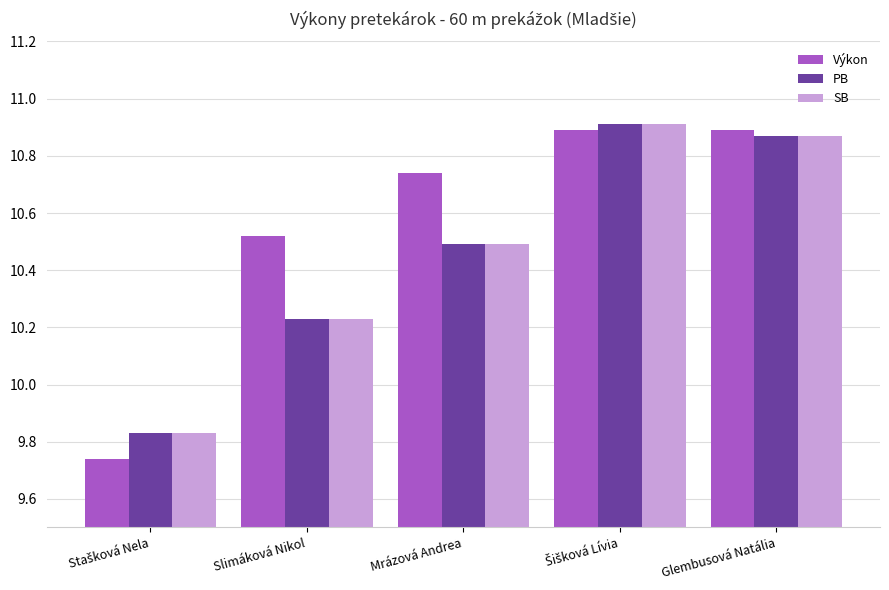

True or false: SB has a value of 10.9 at Glembusová Natália.

True